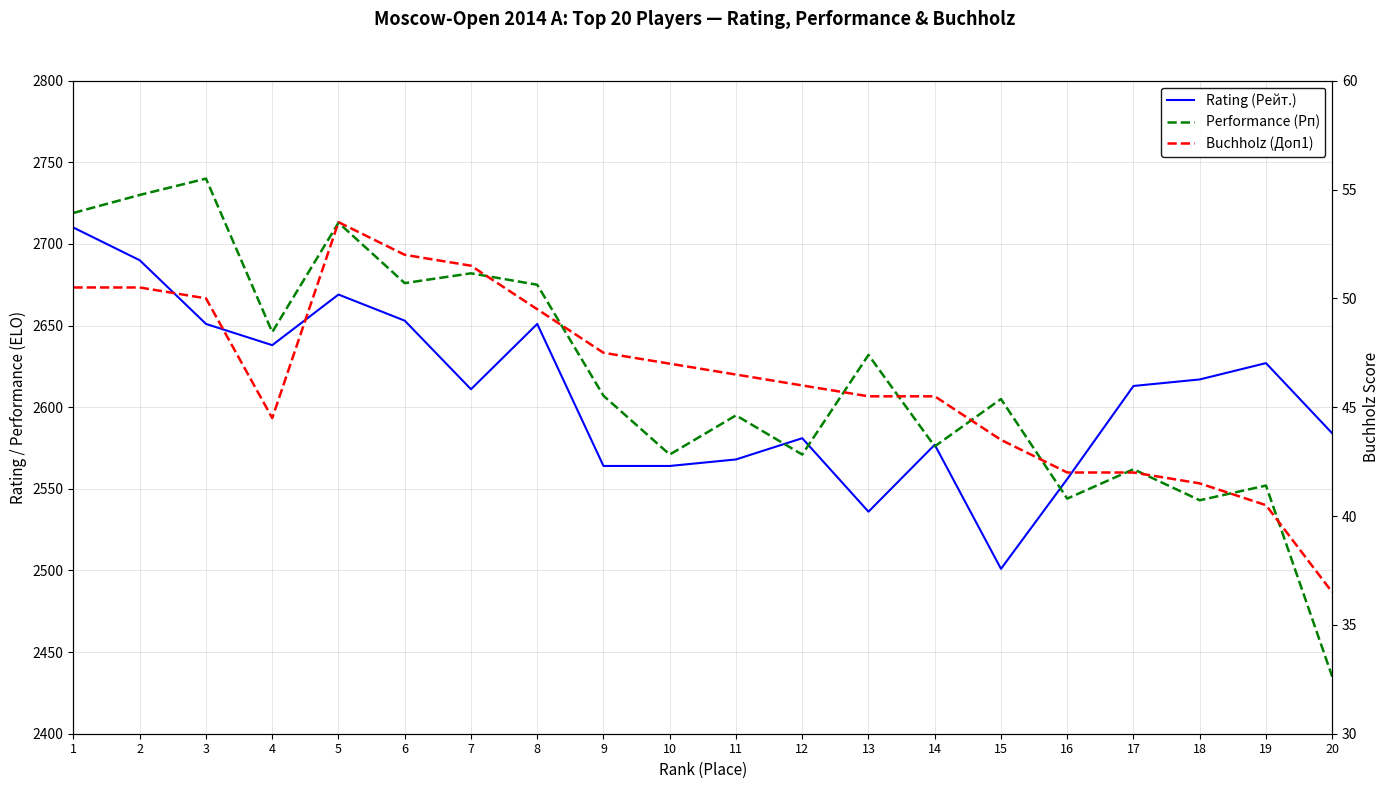

Reading left to right, list all the values displayed in this chart.

Rating (Рейт.): 1=2710.0	2=2690.0	3=2651.0	4=2638.0	5=2669.0	6=2653.0	7=2611.0	8=2651.0	9=2564.0	10=2564.0	11=2568.0	12=2581.0	13=2536.0	14=2577.0	15=2501.0	16=2556.0	17=2613.0	18=2617.0	19=2627.0	20=2584.0
Performance (Рп): 1=2719.0	2=2730.0	3=2740.0	4=2646.0	5=2713.0	6=2676.0	7=2682.0	8=2675.0	9=2607.0	10=2571.0	11=2595.0	12=2571.0	13=2632.0	14=2576.0	15=2605.0	16=2544.0	17=2562.0	18=2543.0	19=2552.0	20=2435.0
Buchholz (Доп1): 1=50.5	2=50.5	3=50.0	4=44.5	5=53.5	6=52.0	7=51.5	8=49.5	9=47.5	10=47.0	11=46.5	12=46.0	13=45.5	14=45.5	15=43.5	16=42.0	17=42.0	18=41.5	19=40.5	20=36.5